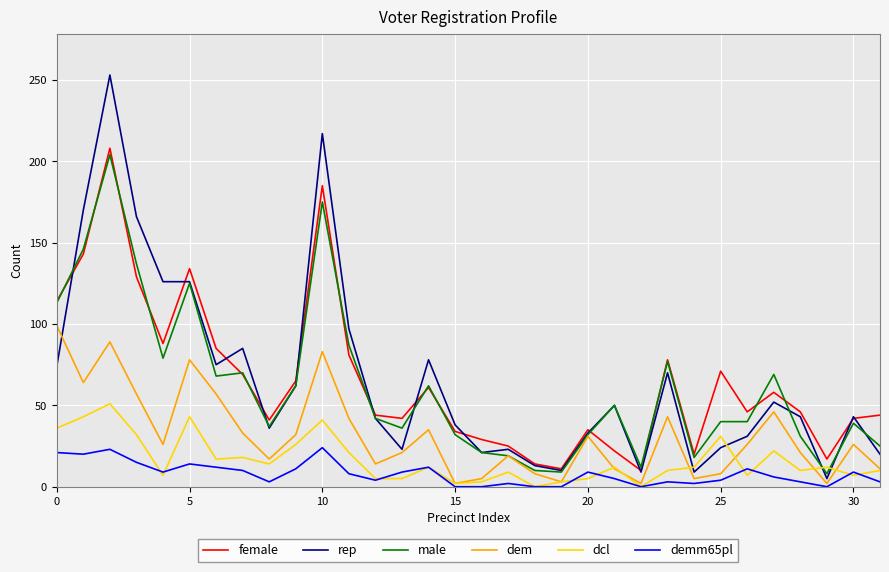

Which series has the widest spread of values?

rep